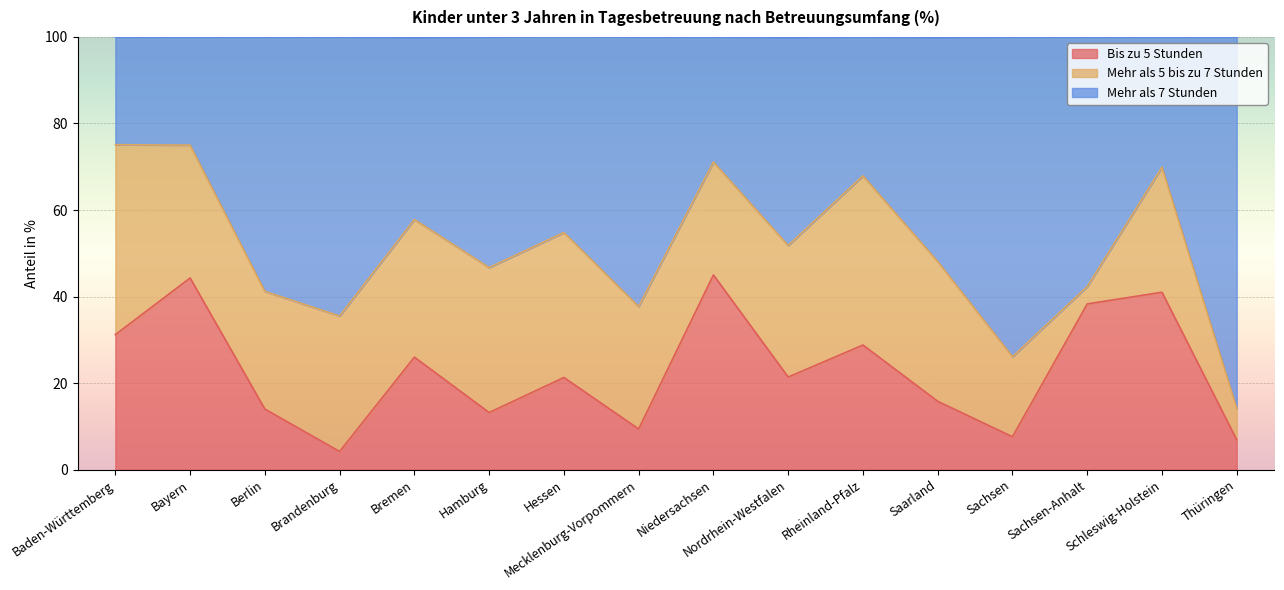

How many values in the Bis zu 5 Stunden series are below 21?

7